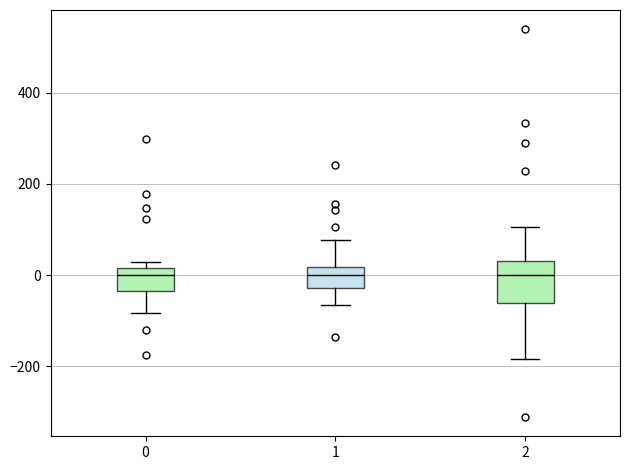

Where is the upper edge of the box at x = 0 on the y-axis? The values are not printed on the chart, so give them approximately, as read against the axis.

20